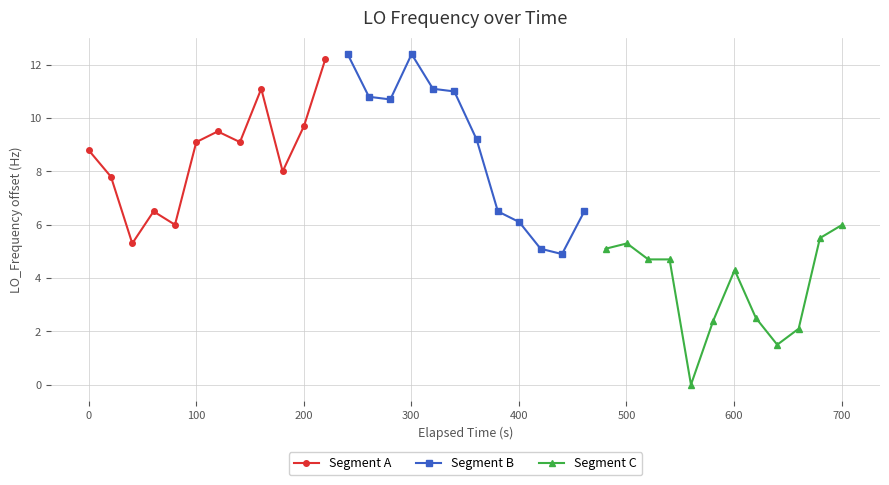

What is the value of the Segment B point at the 4th from the left?

12.4